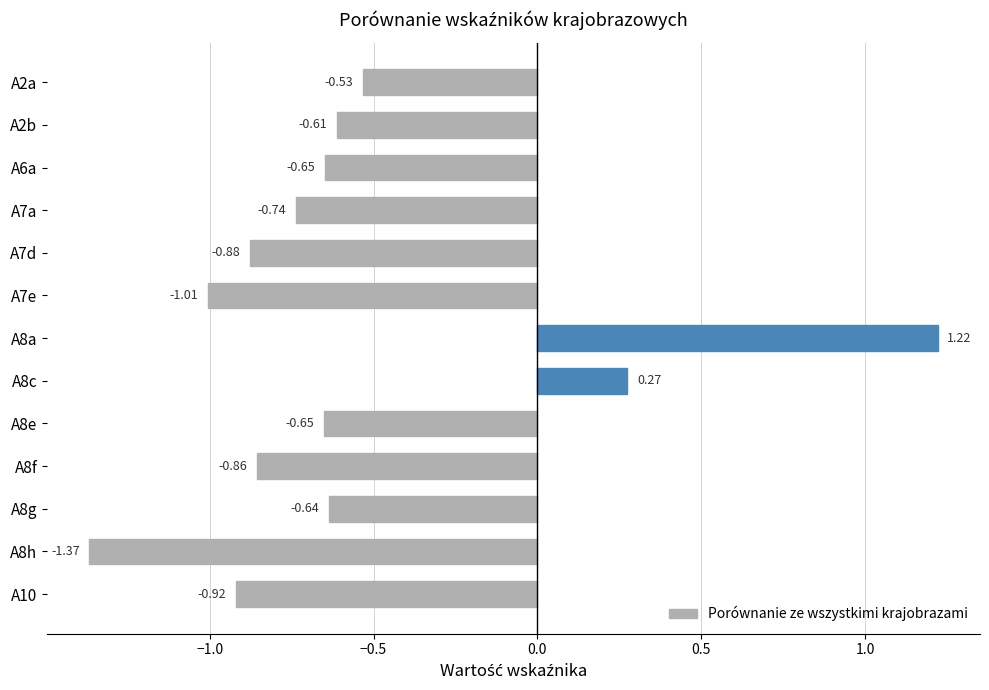

What is the difference between the second highest and minimum values?

1.6